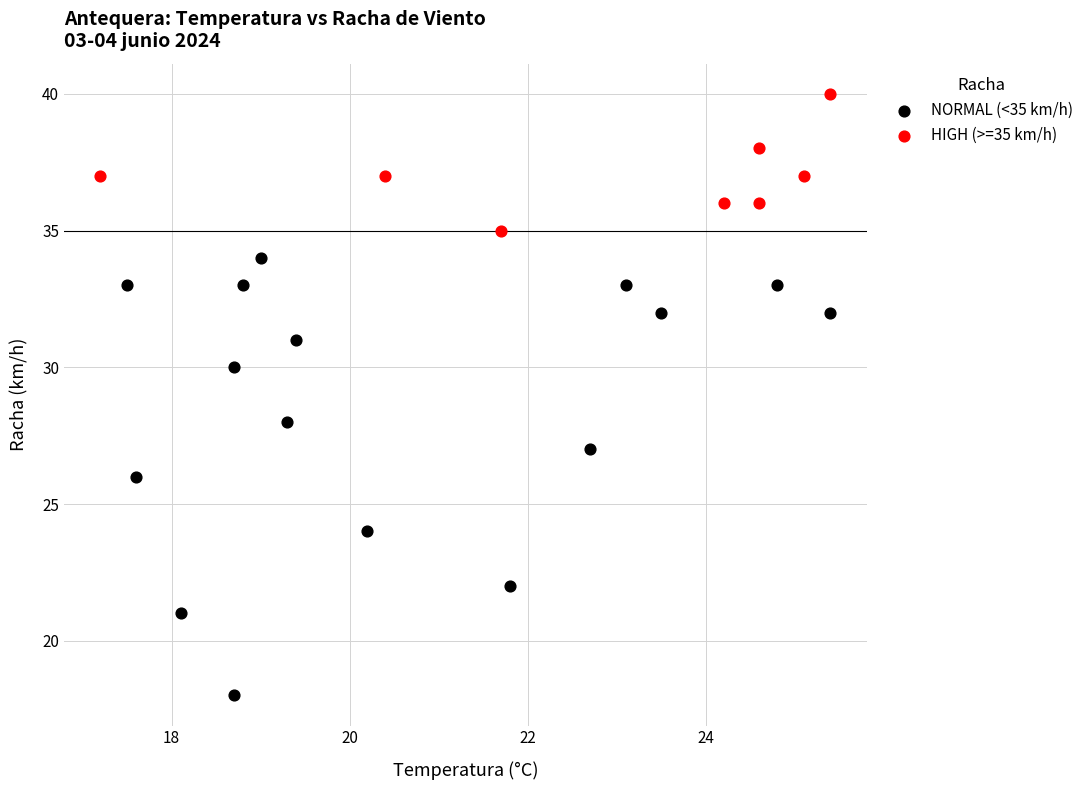

Which series has the largest Y range (max minus min)?

NORMAL (<35 km/h)